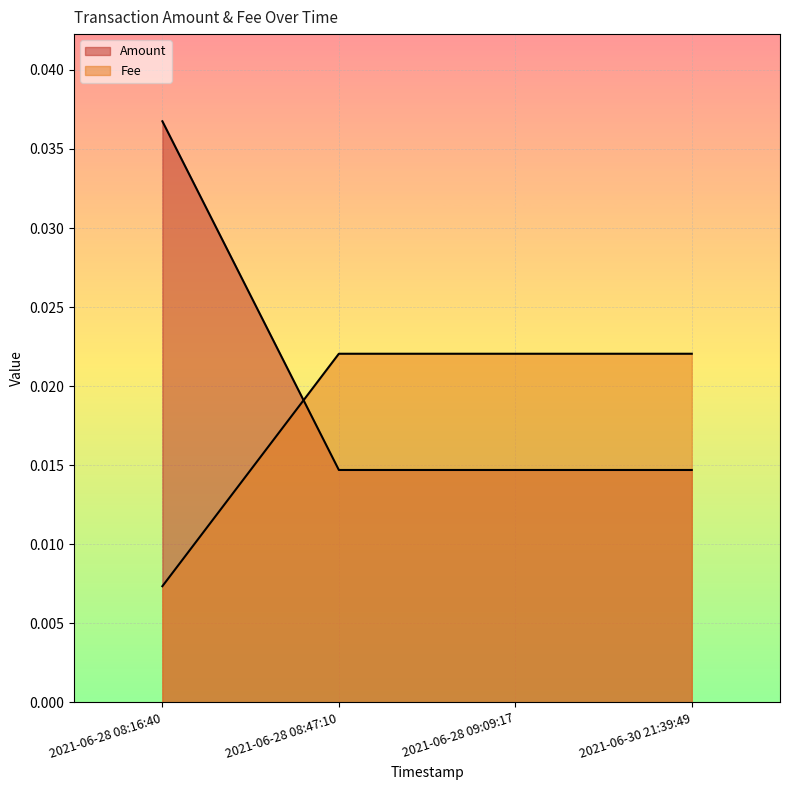

What is the label of the 3rd point from the right?

2021-06-28 08:47:10